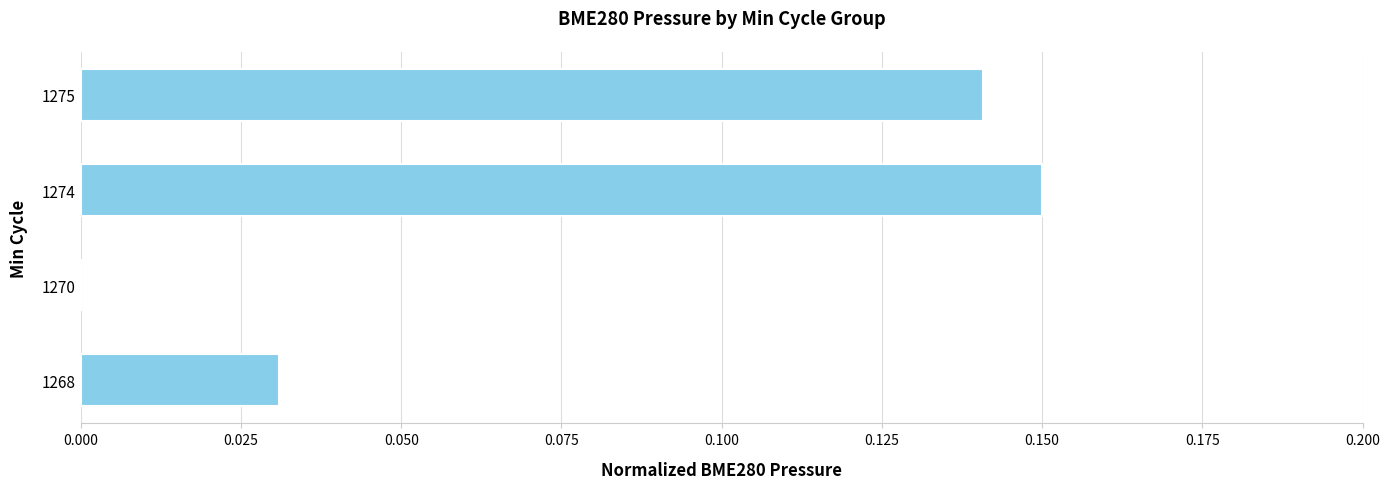

True or false: the data shows 0.0 at 1270.

True